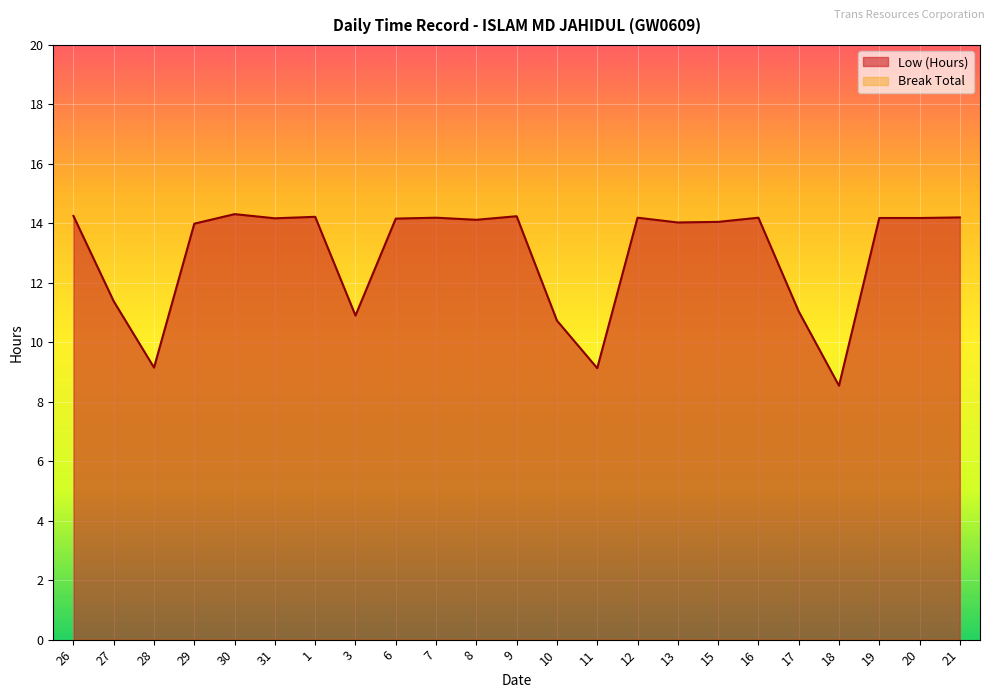

Rank the categories by value from highest to lowest.

30, 26, 9, 1, 21, 7, 12, 16, 19, 20, 31, 6, 8, 15, 13, 29, 27, 17, 3, 10, 28, 11, 18